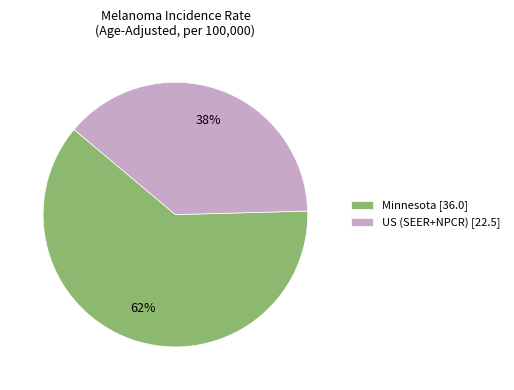

What is the majority slice?

Minnesota